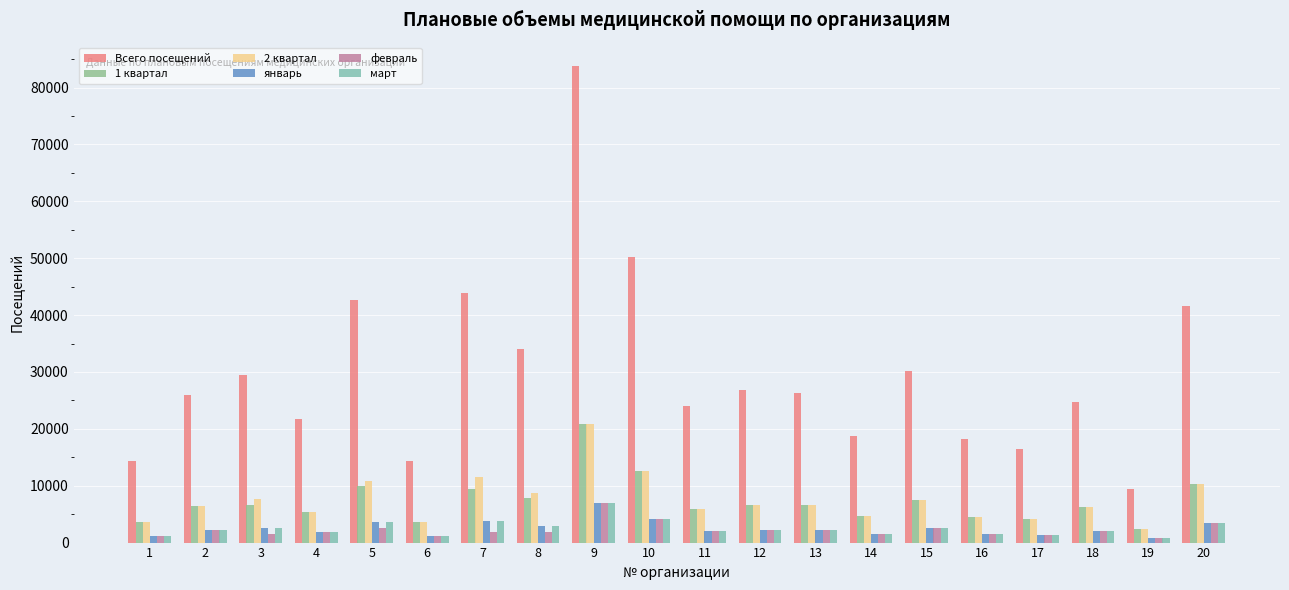

What is the spread (max minus min) of values at 5?

39961